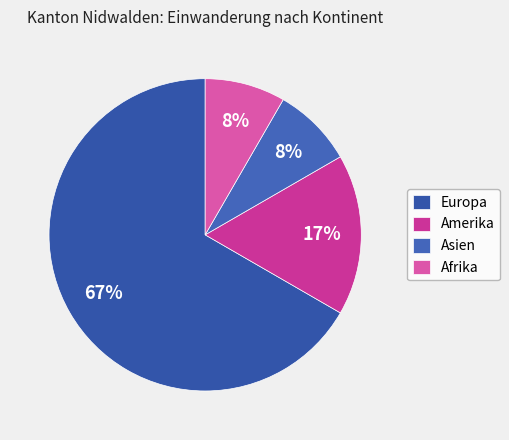

To the nearest percent, what is the average slice percentage?

25%